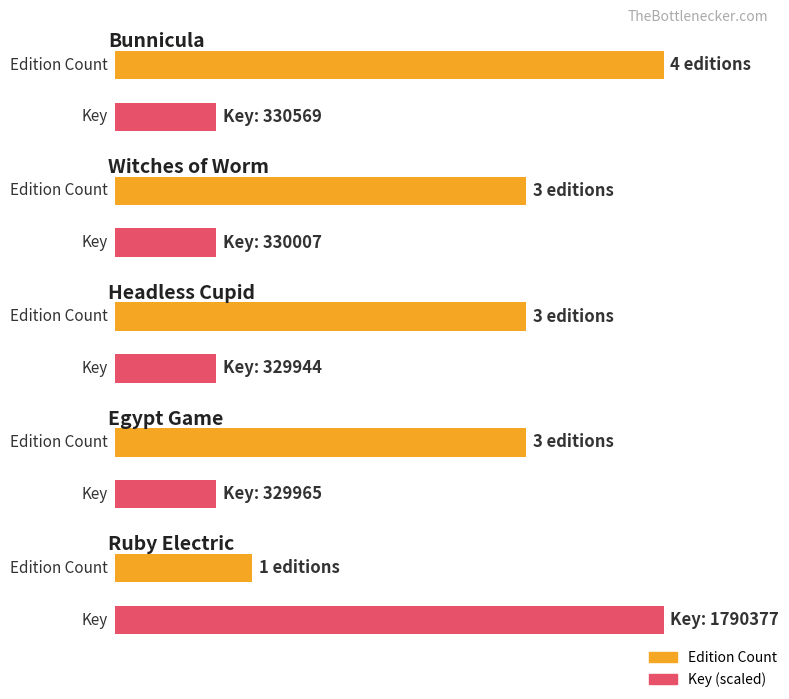

What is the change in value from Zilpha Keatley Snyder (Egypt) to Theresa Nelson?

-2